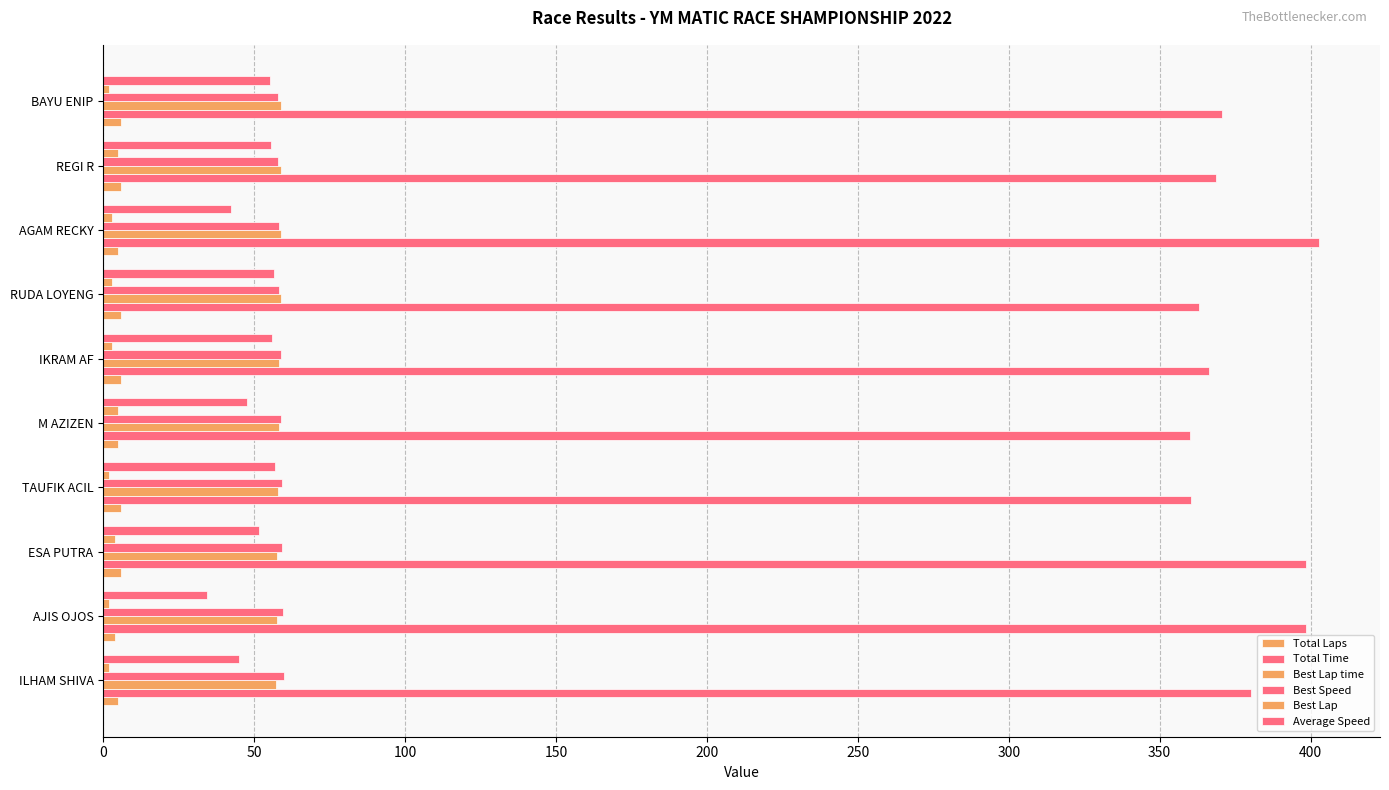

How many values in the Average Speed series exceed 55?

5